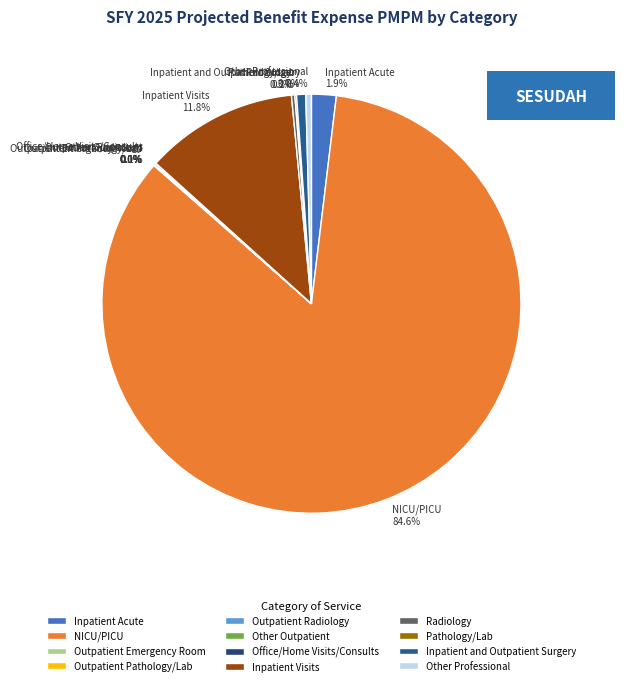

To the nearest percent, what is the average slice percentage?

8%